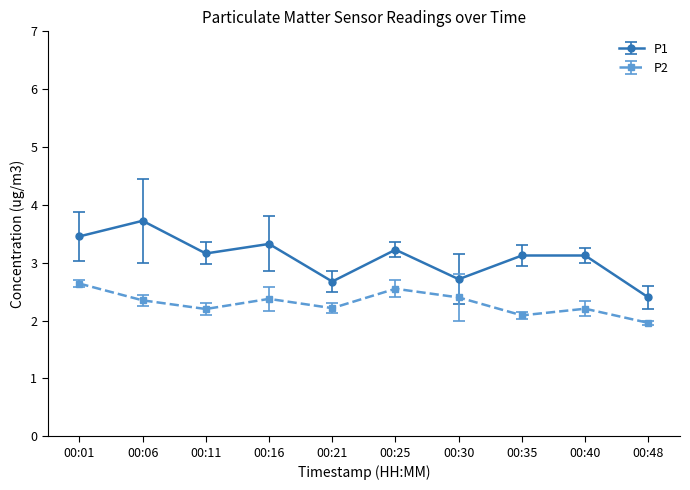

True or false: P1 has more than 2 points higher than both neighbors.

True